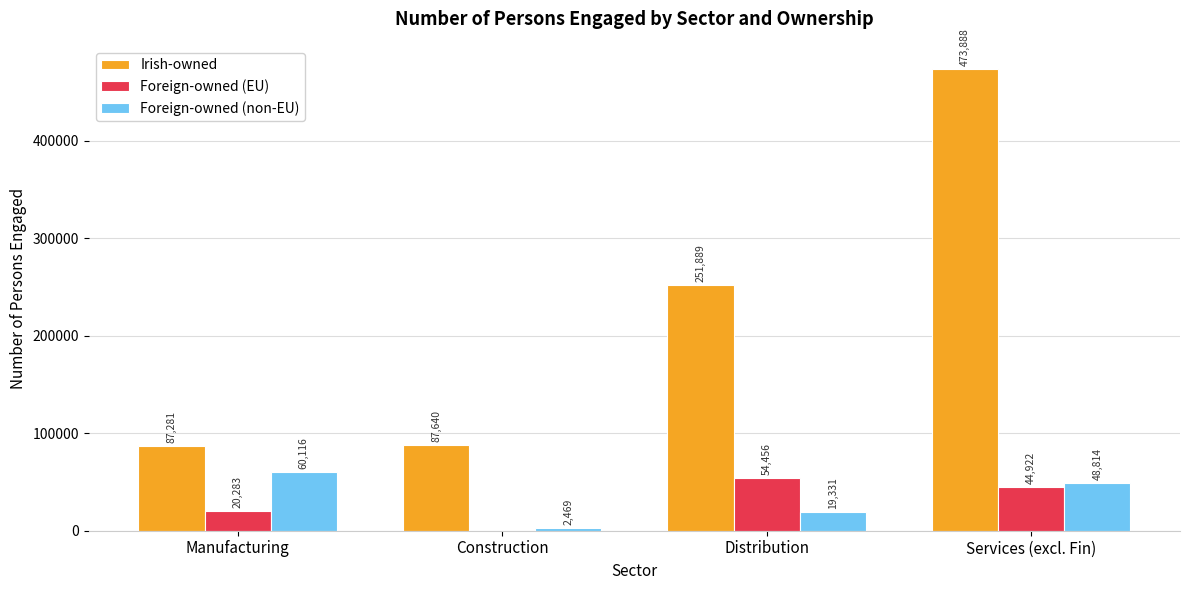

How many categories are shown in the chart?

4